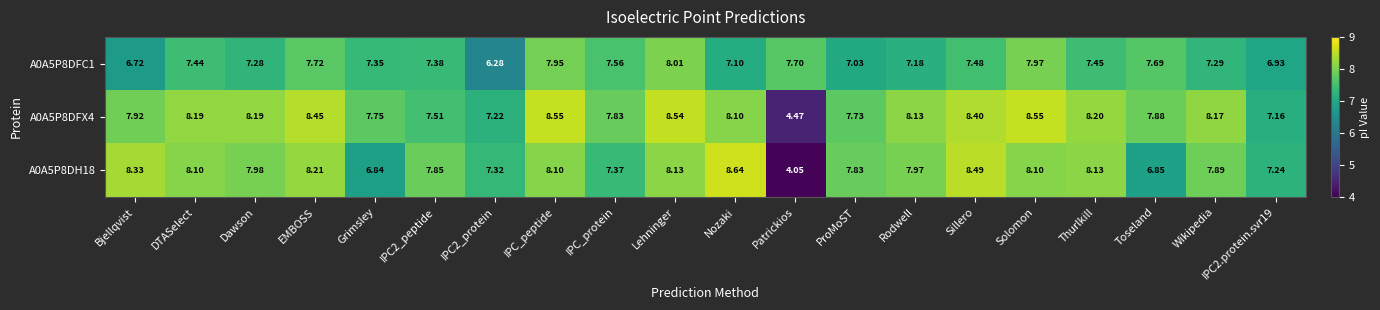

Is the value of A0A5P8DFX4 at Patrickios greater than the value of A0A5P8DH18 at Nozaki?

No